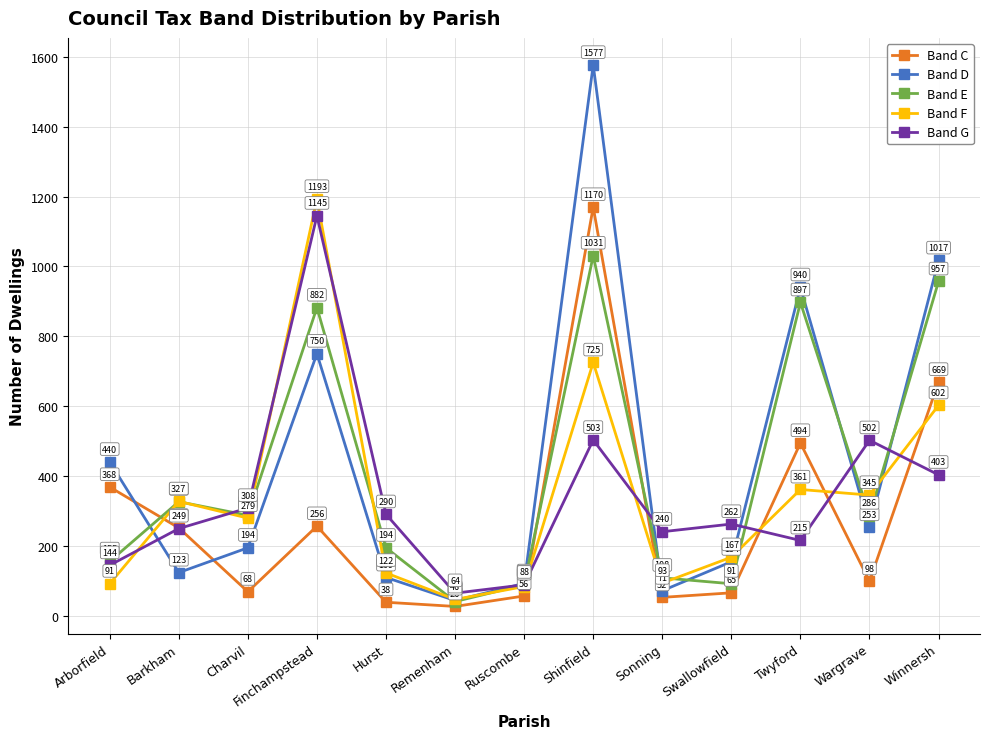

Is the value of Band D at Finchampstead greater than the value of Band C at Wargrave?

Yes